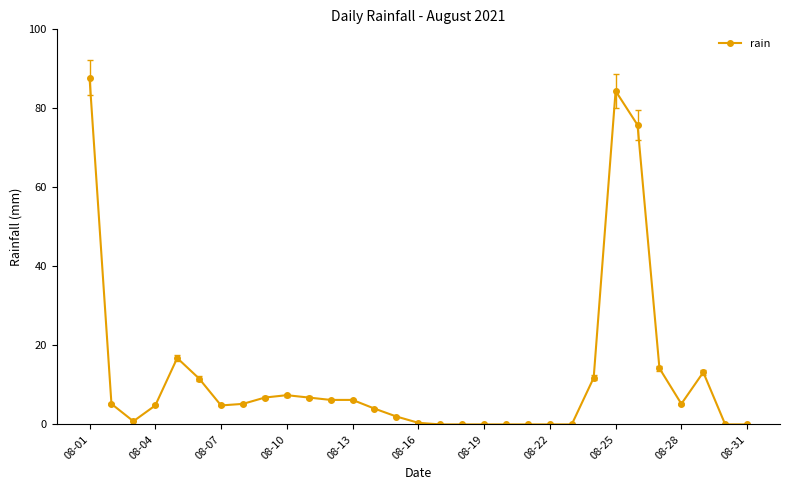

What is the difference between the maximum and minimum values?

87.8